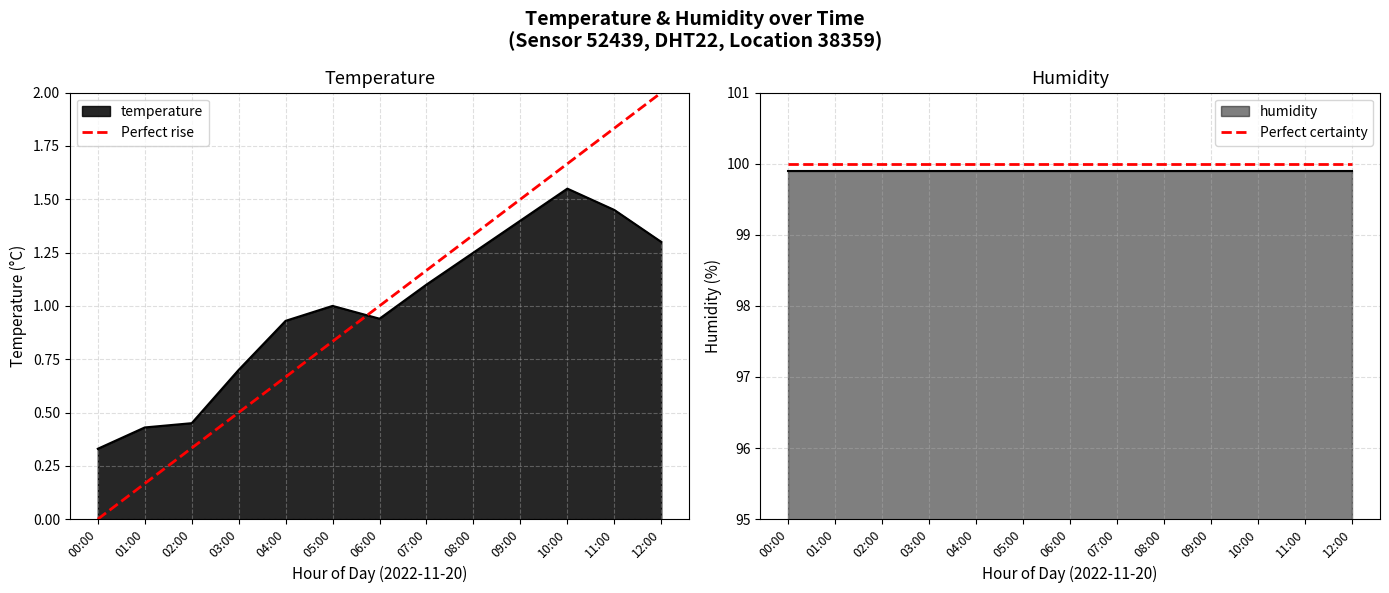

At which label does Perfect rise reach its minimum?

00:00